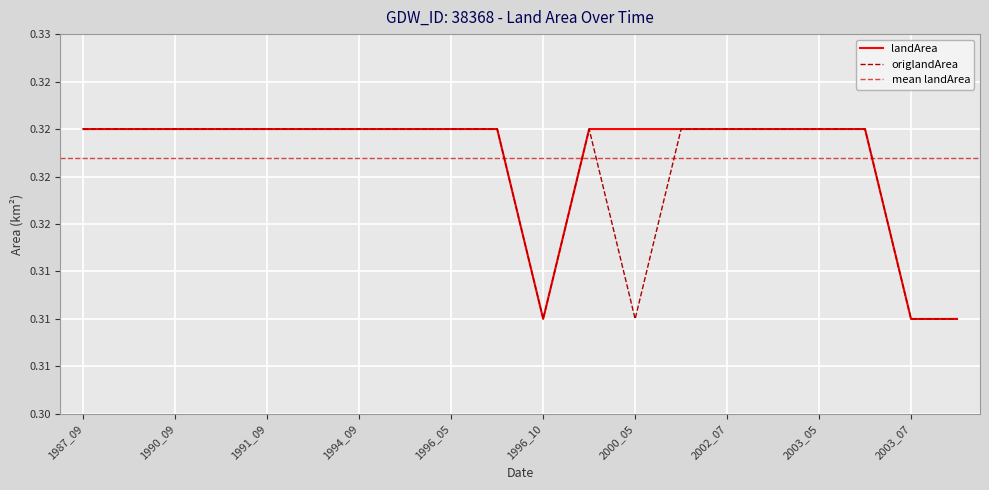

List the series in order of their peak value, highest first.

landArea, origlandArea